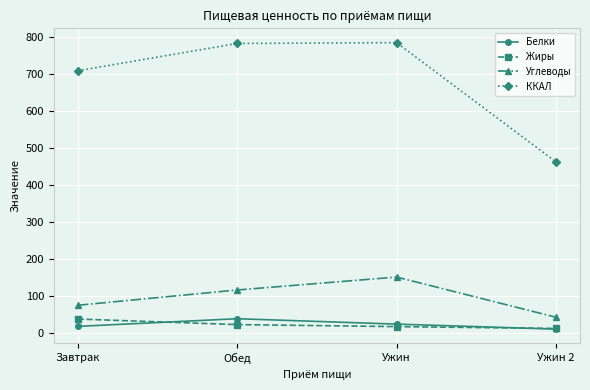

What is the sum of all Жиры values?

90.0